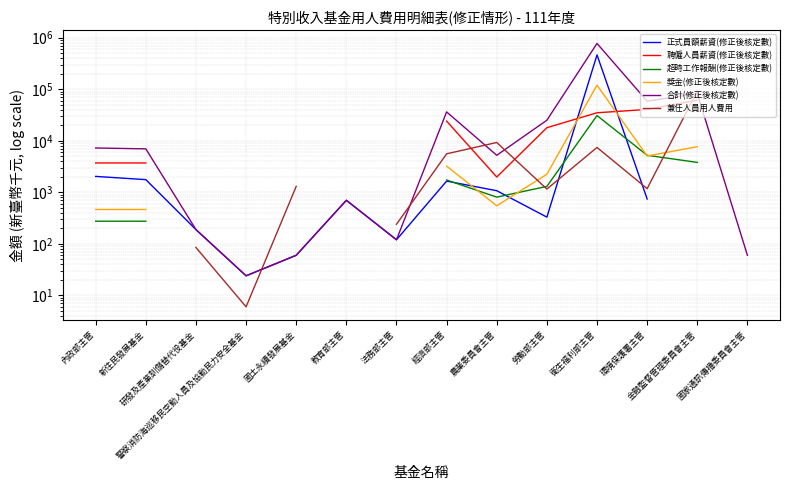

The 正式員額薪資(修正後核定數) series shows 3286.4 at 內政部主管. True or false?

False